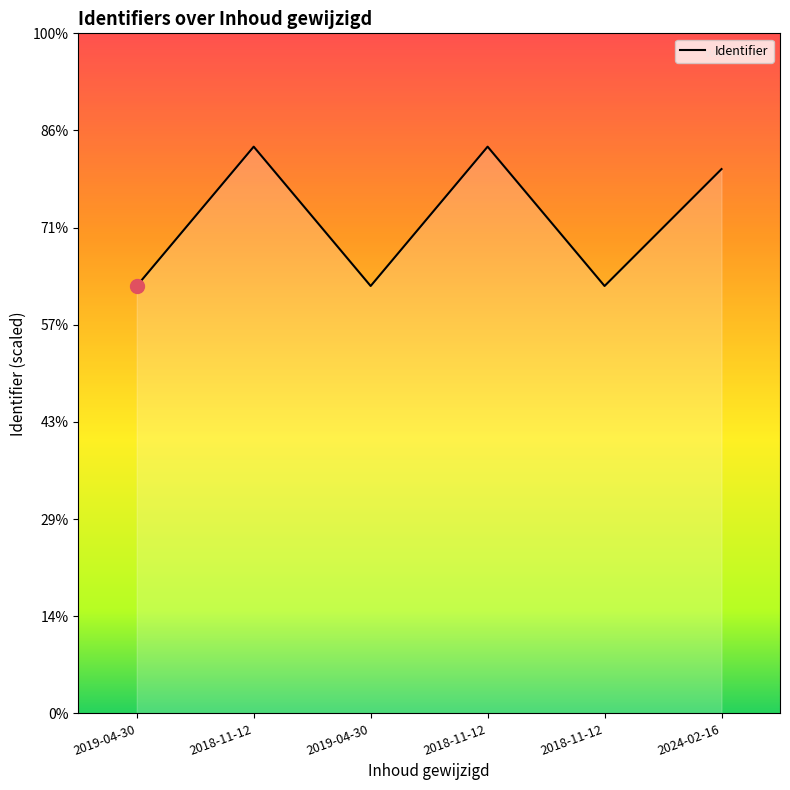

Where is the data nearest to the value 4139236?

2024-02-16